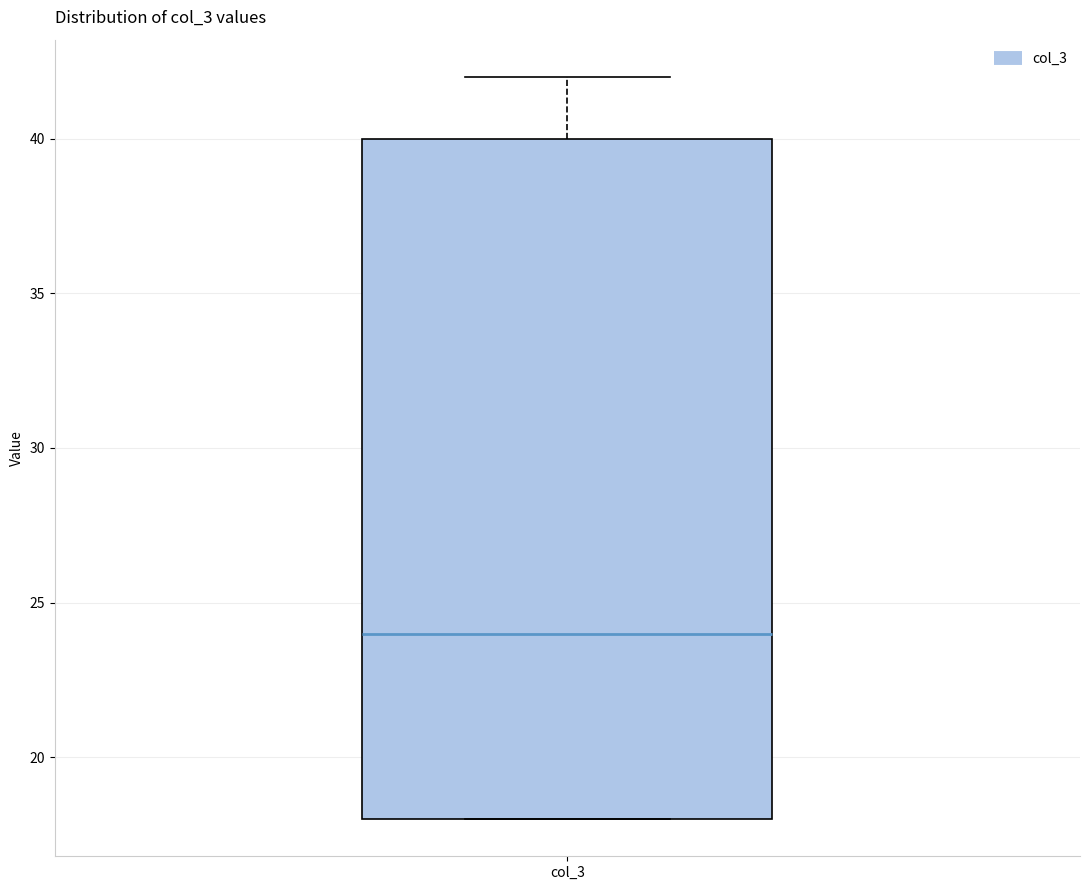

Where does the median line of the box for col_3 sit on the y-axis? The values are not printed on the chart, so give them approximately, as read against the axis.

24